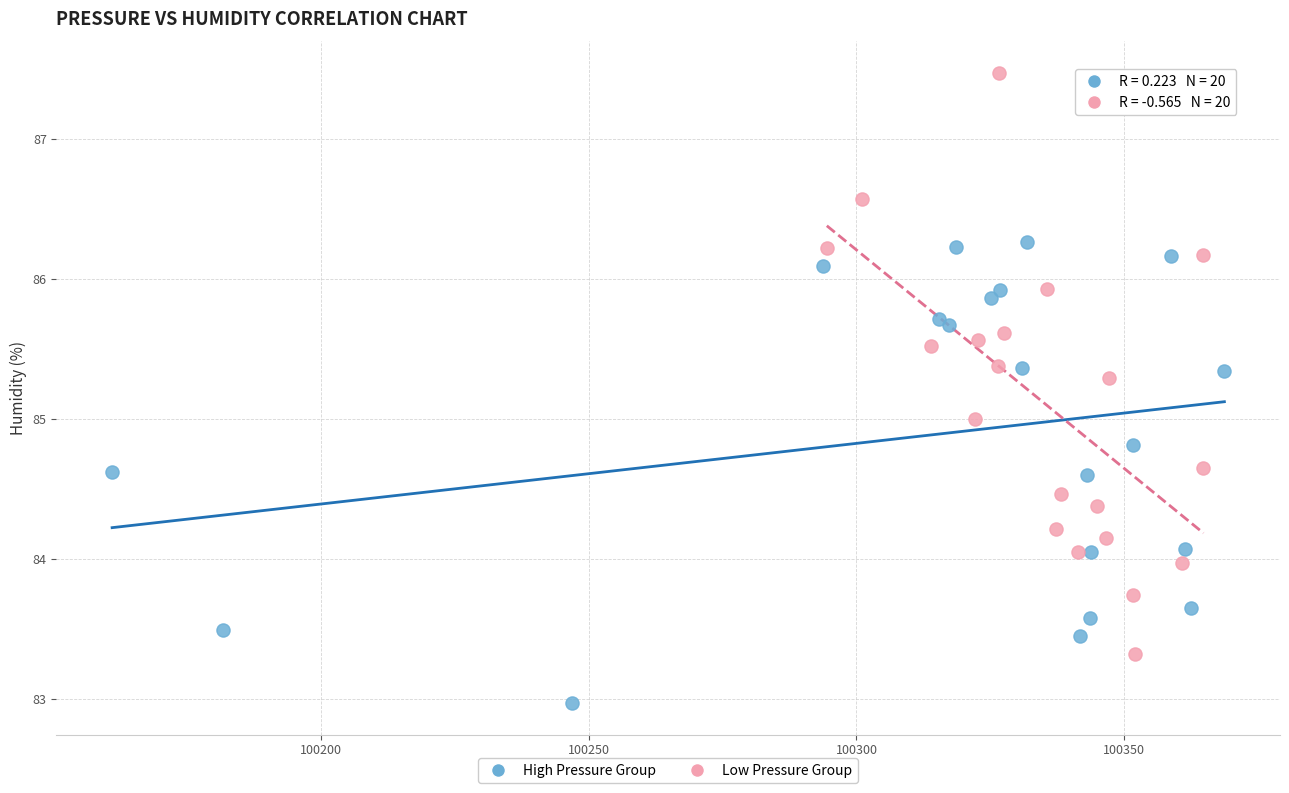

Which series has the widest spread of Y values?

Low Pressure Group